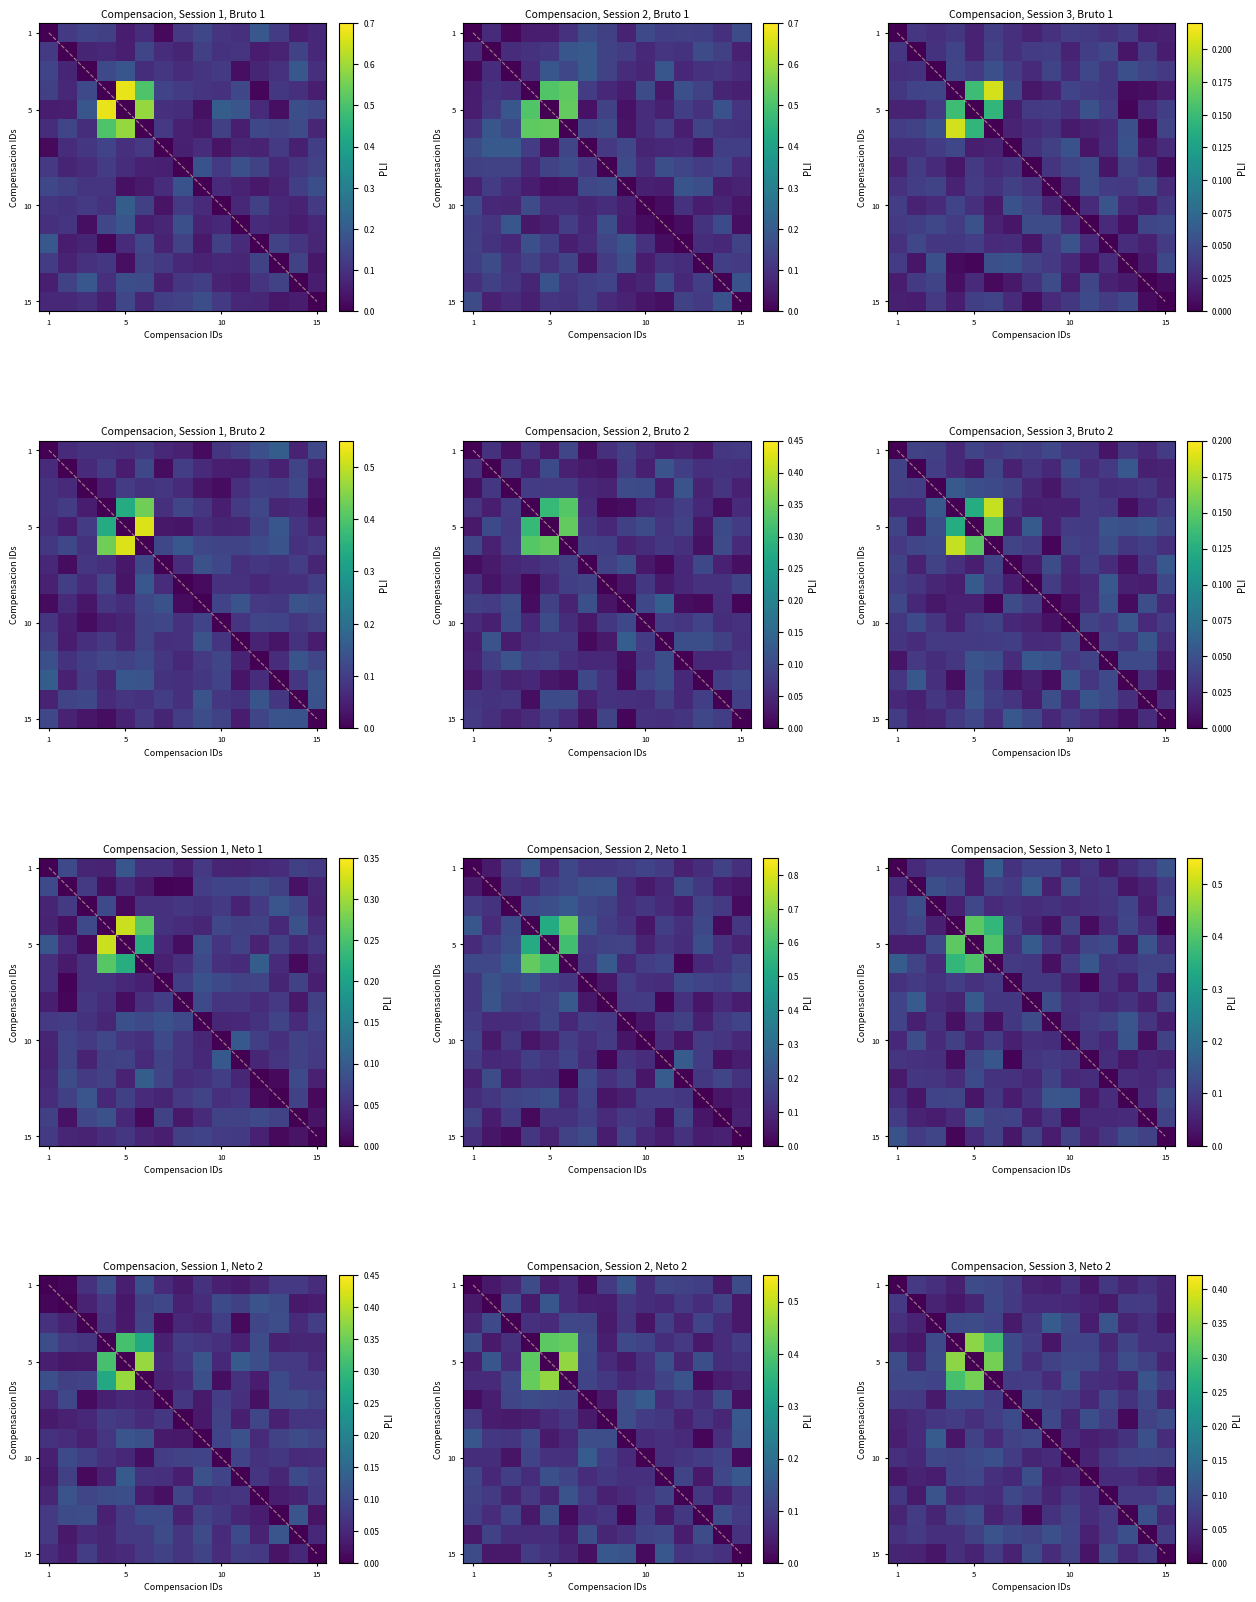

What is the highest value of the 15 series?

0.1